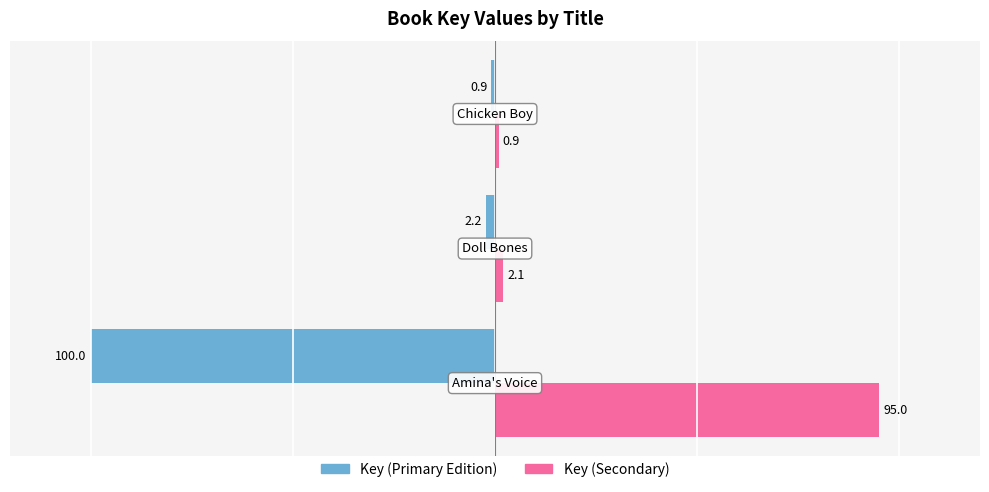

What is the minimum value shown in the chart?

-100.0